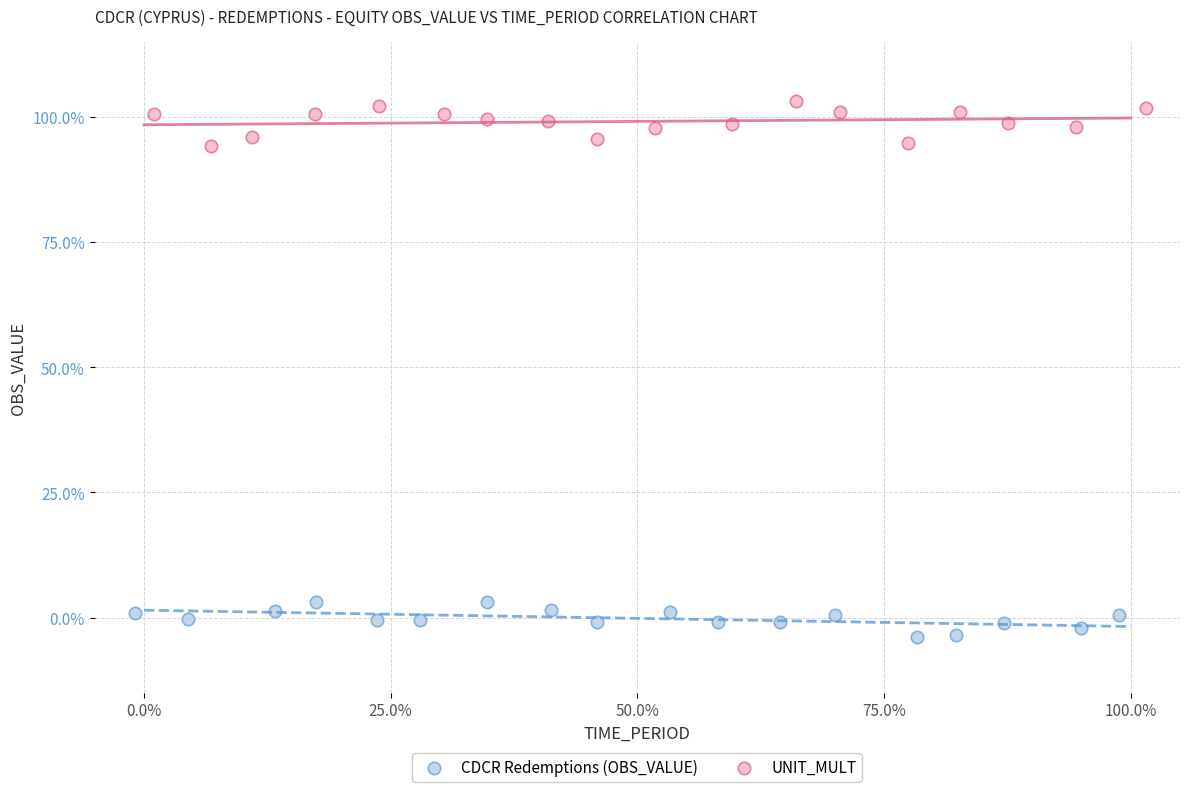

What are all the series names shown in the legend?

CDCR Redemptions (OBS_VALUE), UNIT_MULT